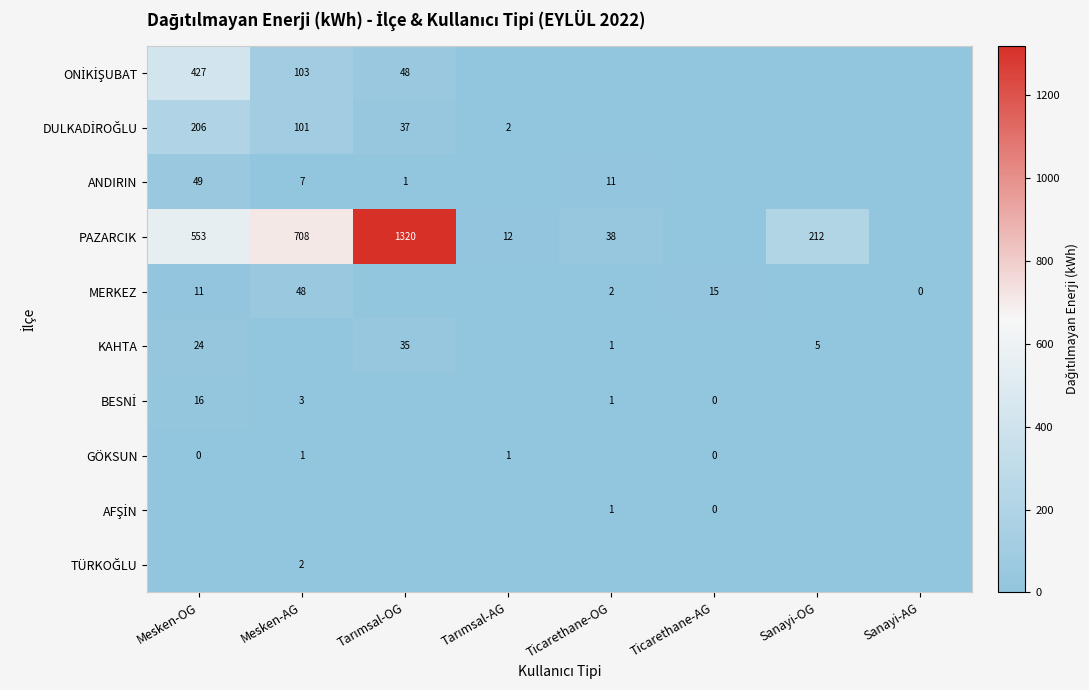

Between Tarımsal-OG and Mesken-OG, which is larger?

Mesken-OG